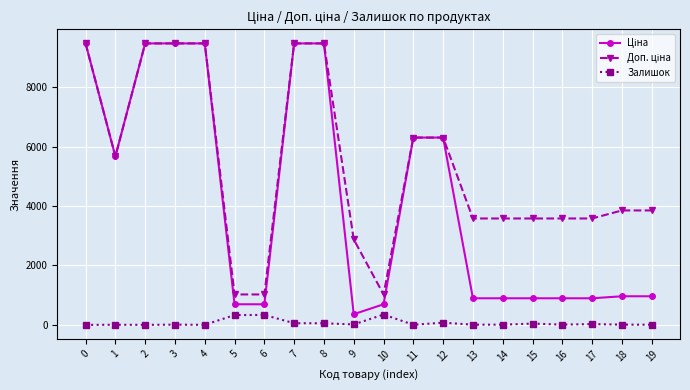

What is the difference between the Залишок values at 10 and 1?

344.0